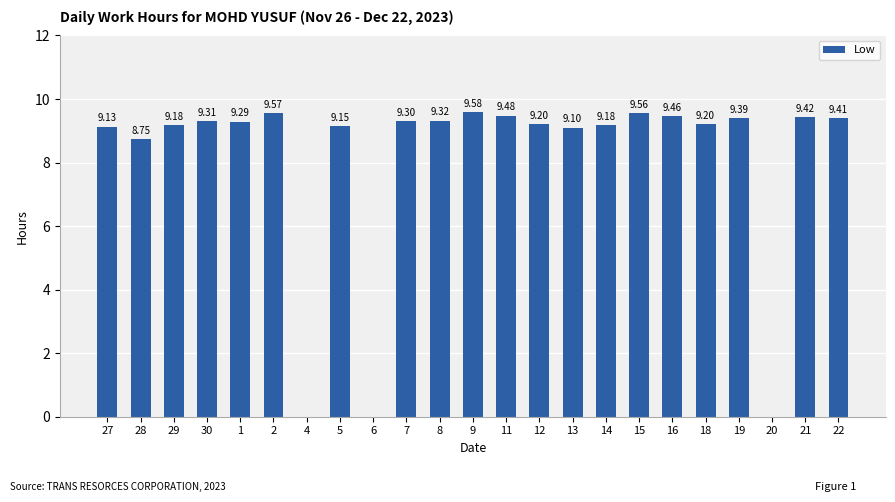

What is the ratio of the value at 14 to the value at 13?

1.0